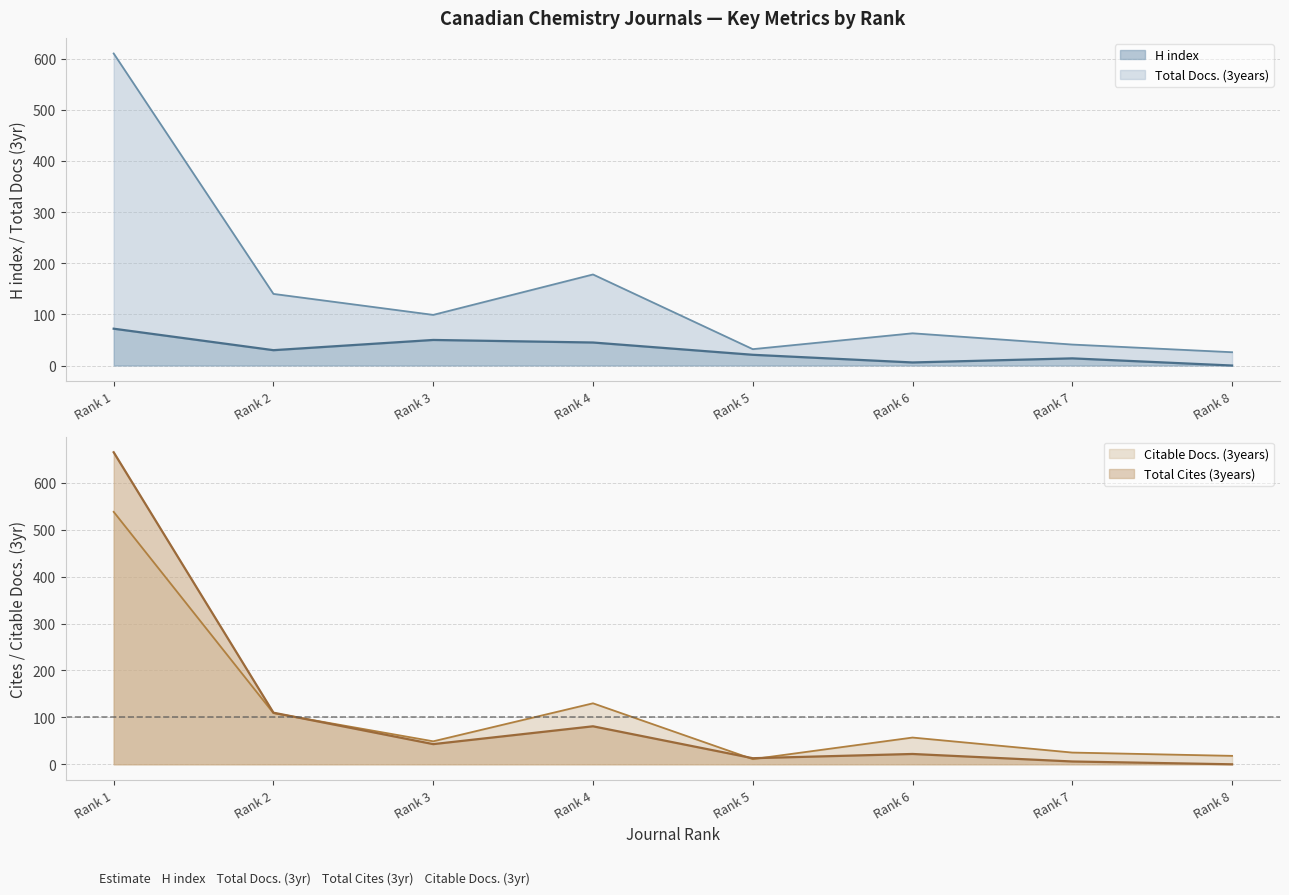

Which category has the highest value in the H index series?

Rank 1